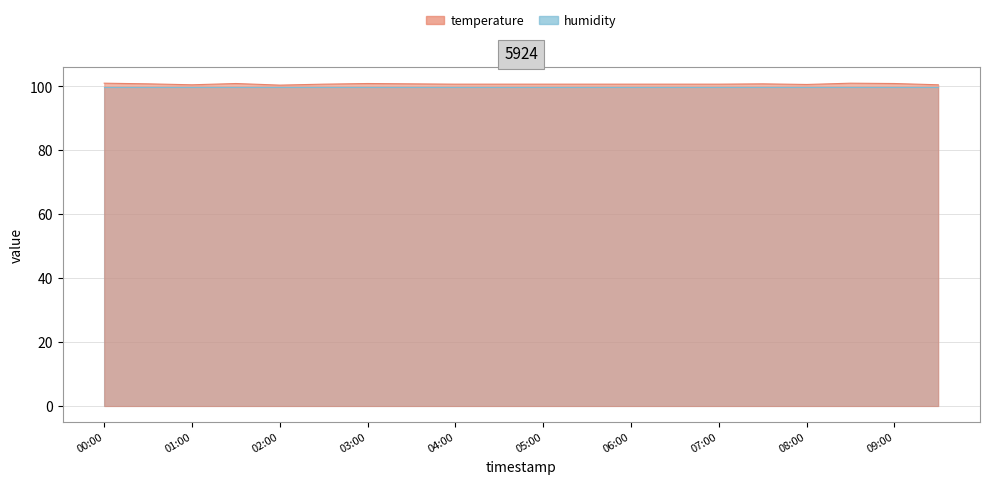

Is it true that the value at 05:30 is 100.7?

True